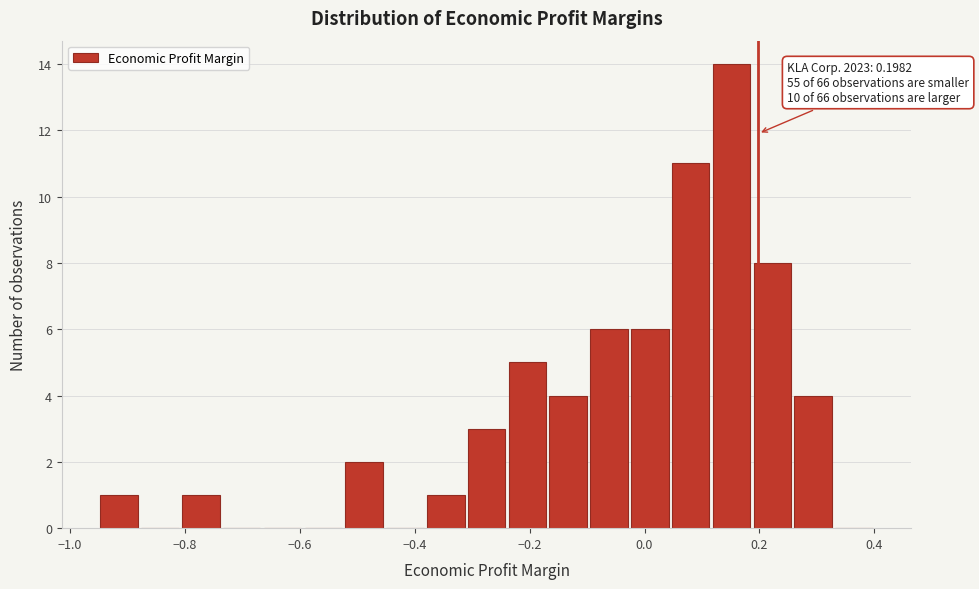

Read against the x-axis, roughly where is the centre of the tallest bar?

0.16